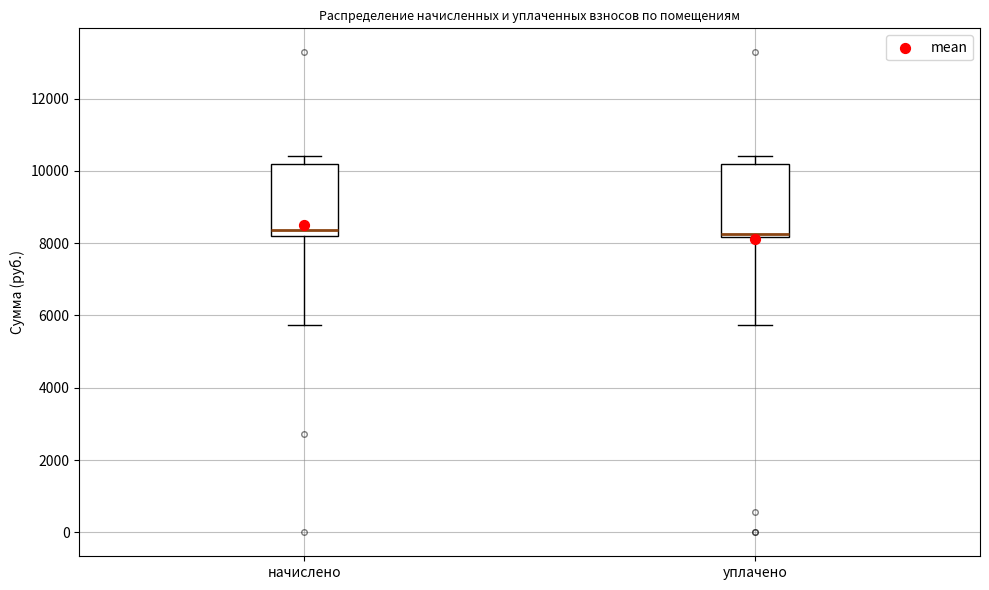

Where does the lower whisker of the box for уплачено end on the y-axis? The values are not printed on the chart, so give them approximately, as read against the axis.

5800